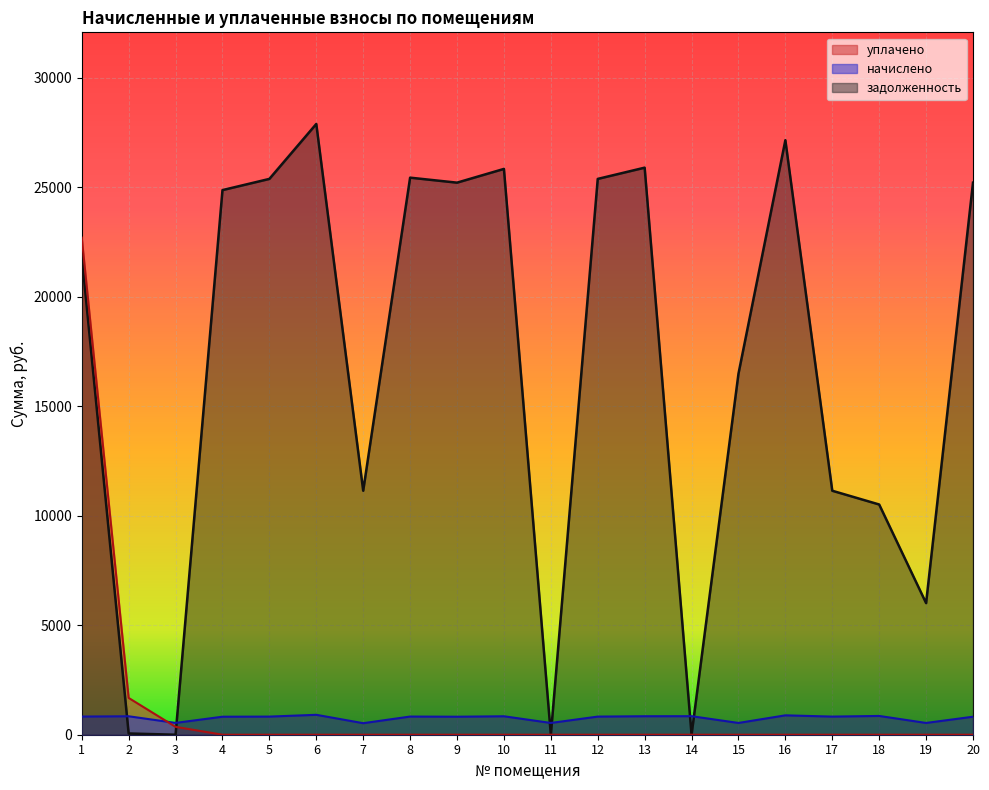

Which series ends up on top after the final intersection of уплачено and задолженность?

задолженность